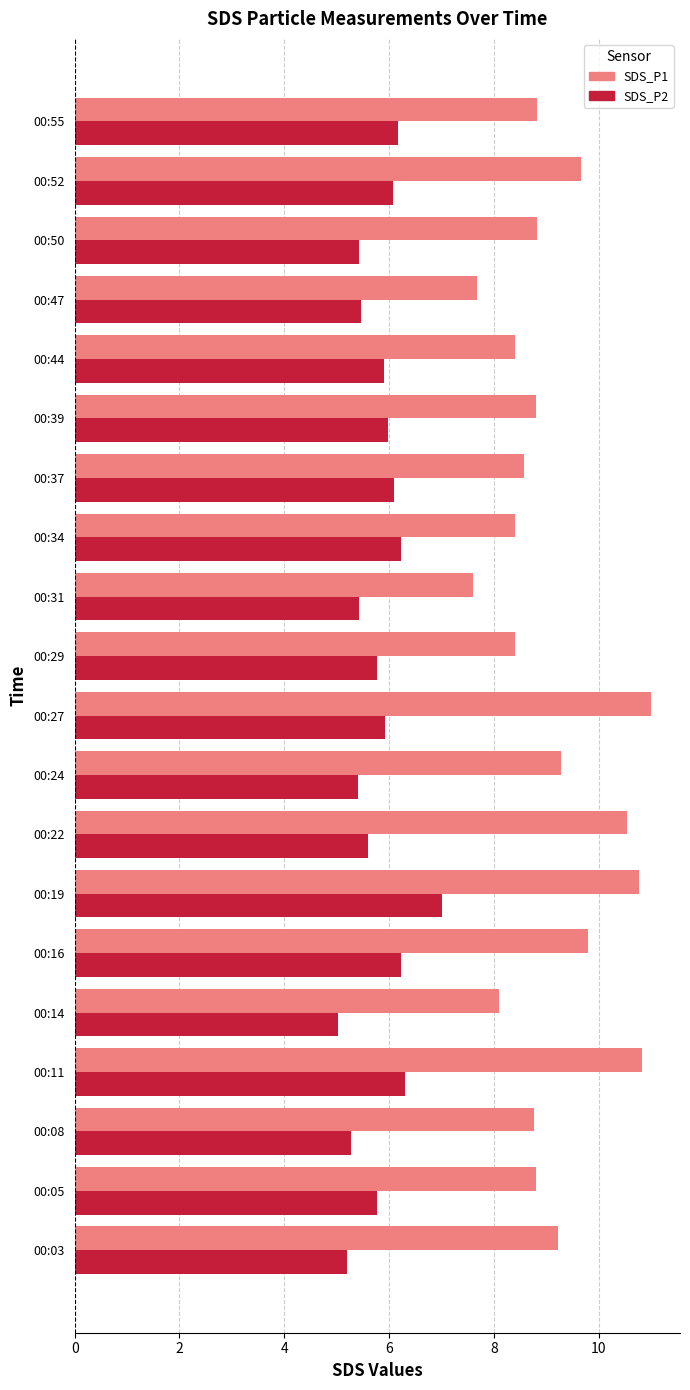

What is the minimum value for SDS_P1?

7.6